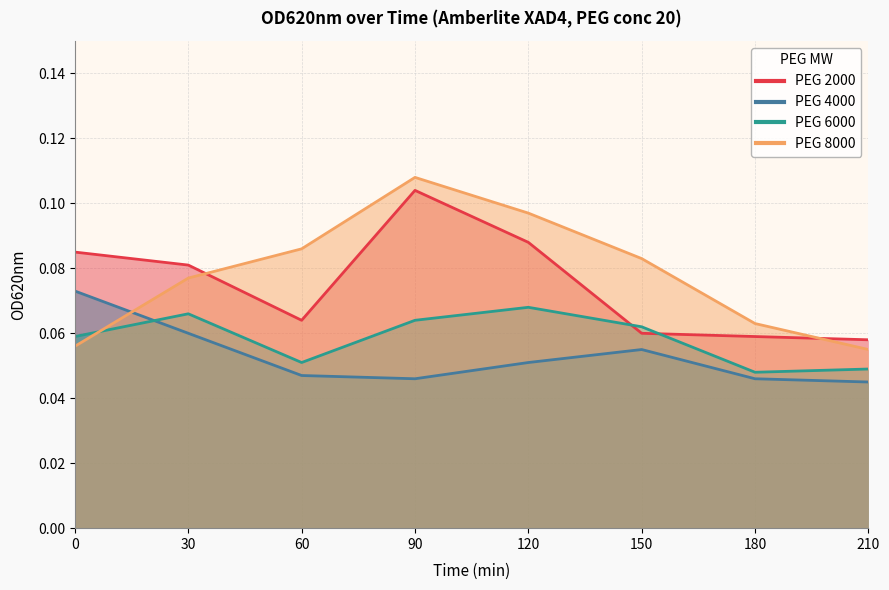

The value of PEG 4000 at 60 is 0.1. True or false?

False